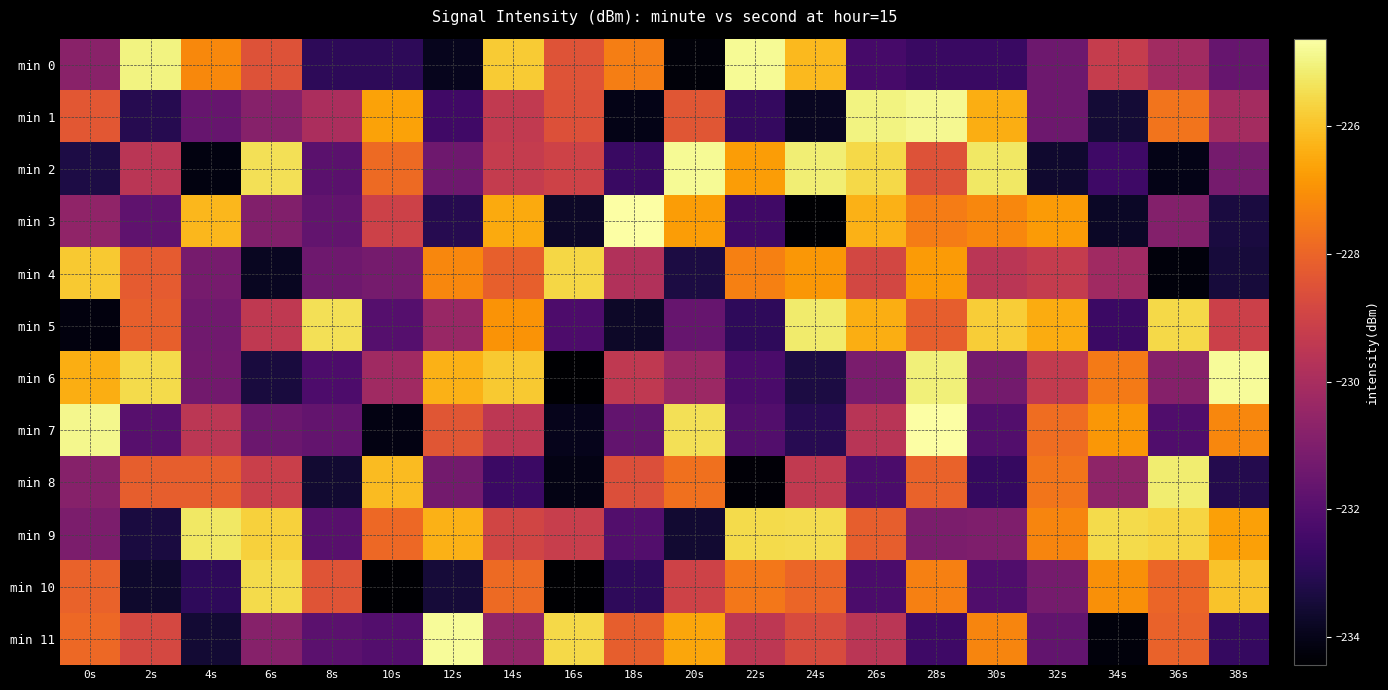

What is the smallest value displayed?

-234.4